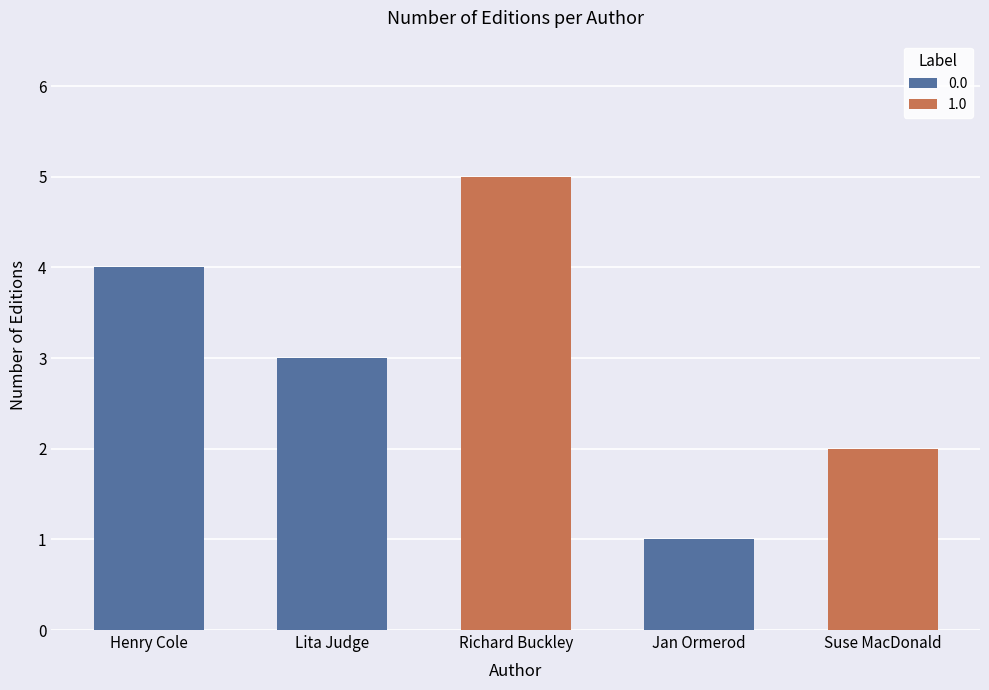

List the labels in order of value, smallest first.

Jan Ormerod (707595), Suse MacDonald (706834), Lita Judge (76738740), Henry Cole (1817514), Richard Buckley (706177)